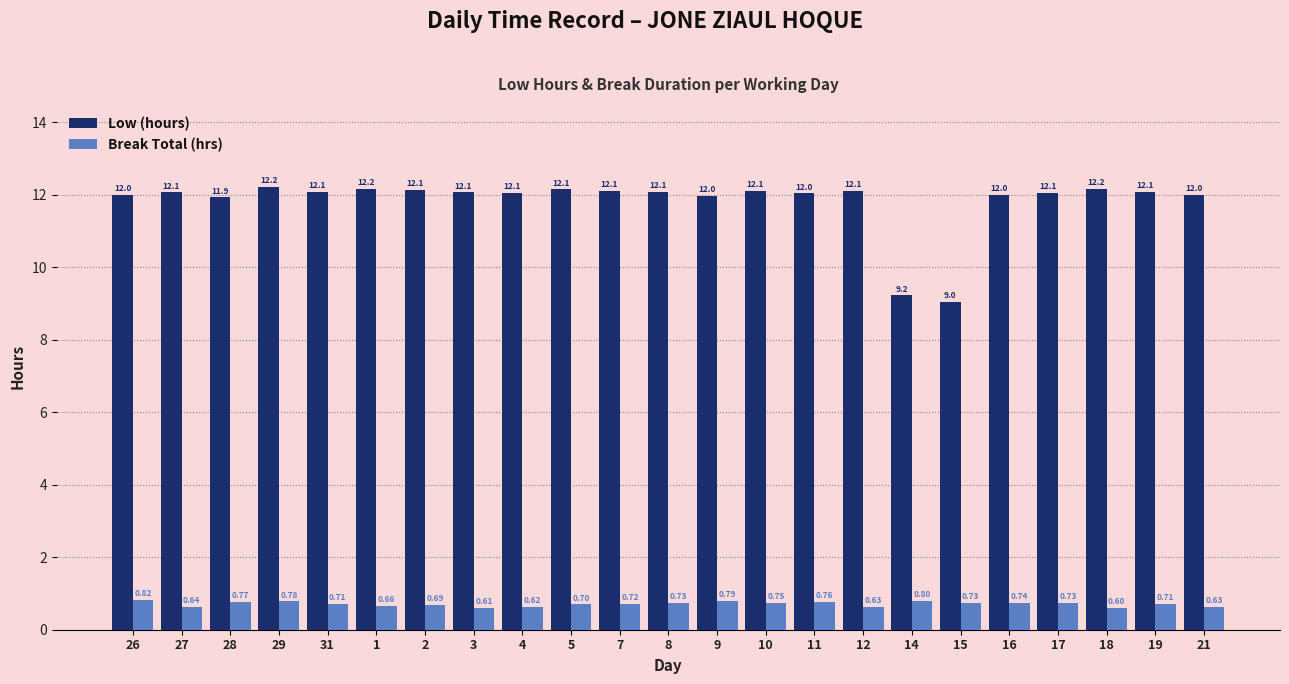

Which series has the largest range (max minus min)?

Low (hours)